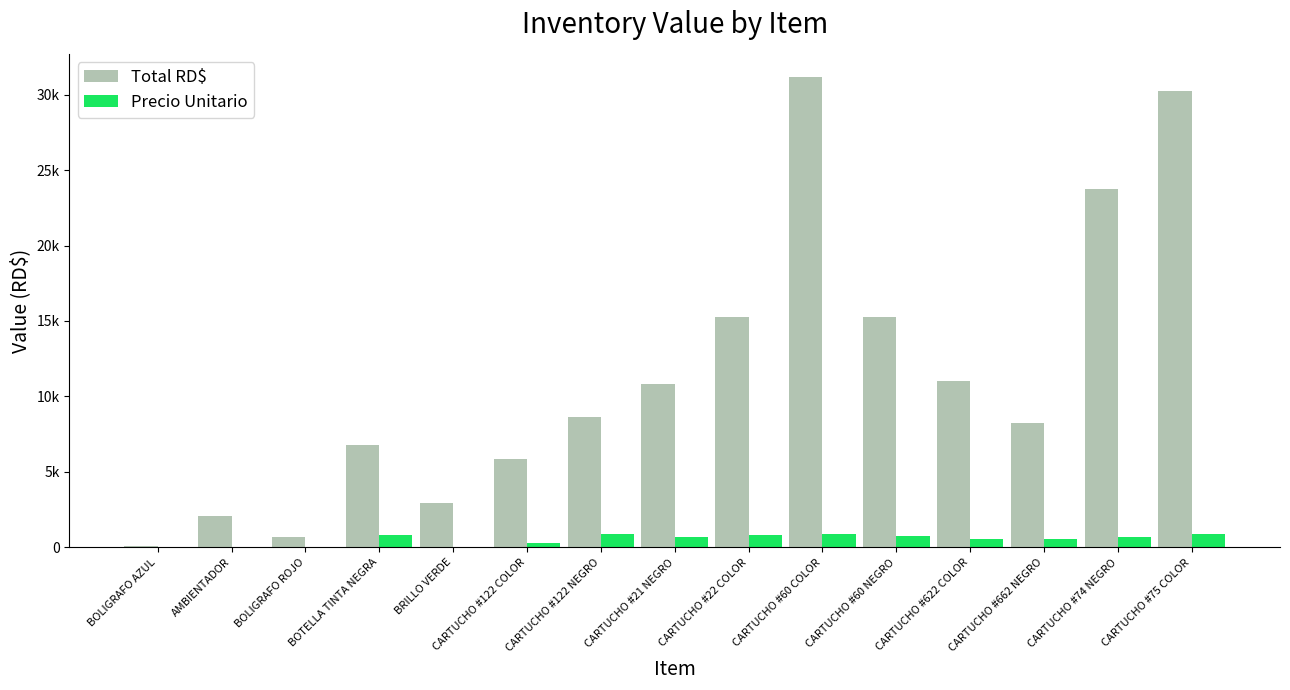

List the series in order of their peak value, lowest first.

Precio Unitario, Total RD$